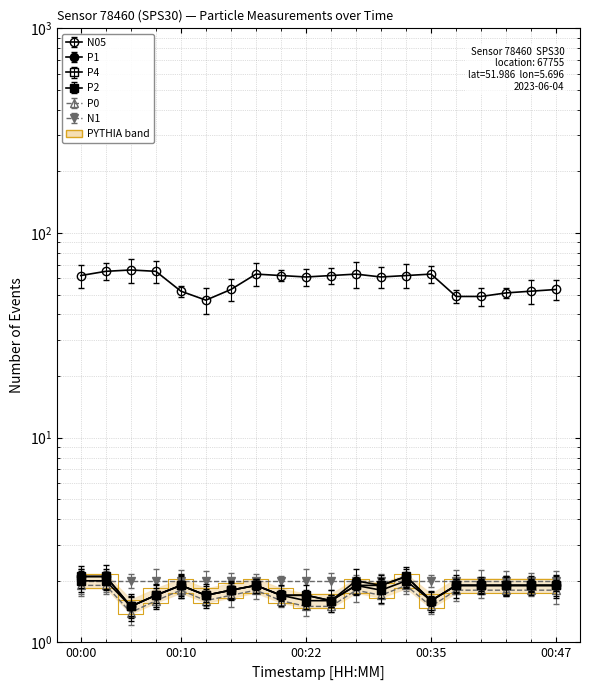

The P4 series shows 0.6 at 00:20. True or false?

False